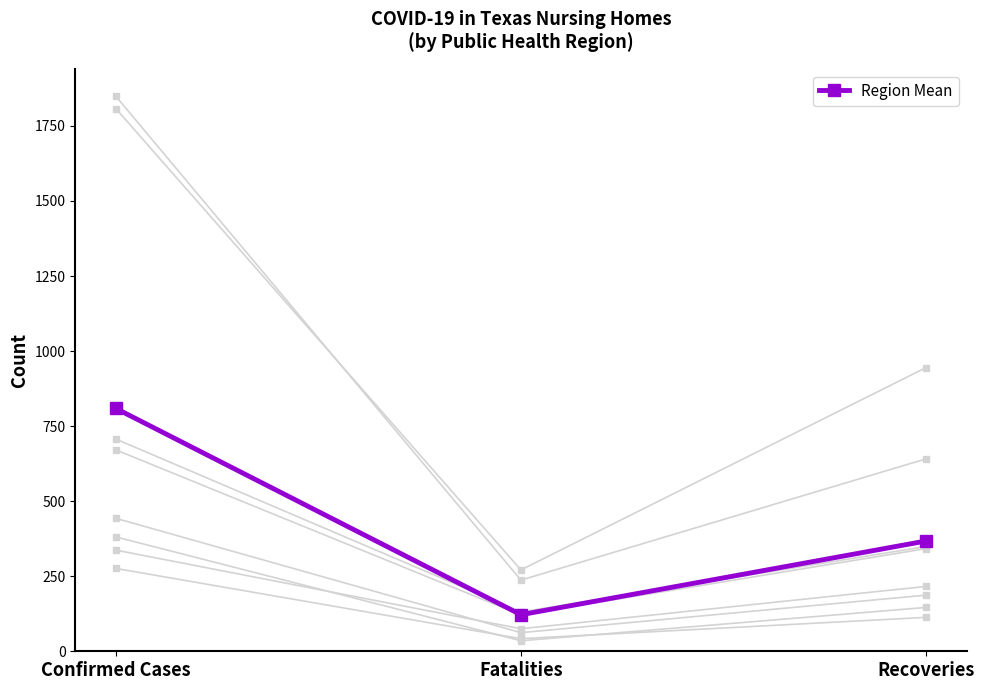

Does the chart display data point markers on the line(s)?

Yes